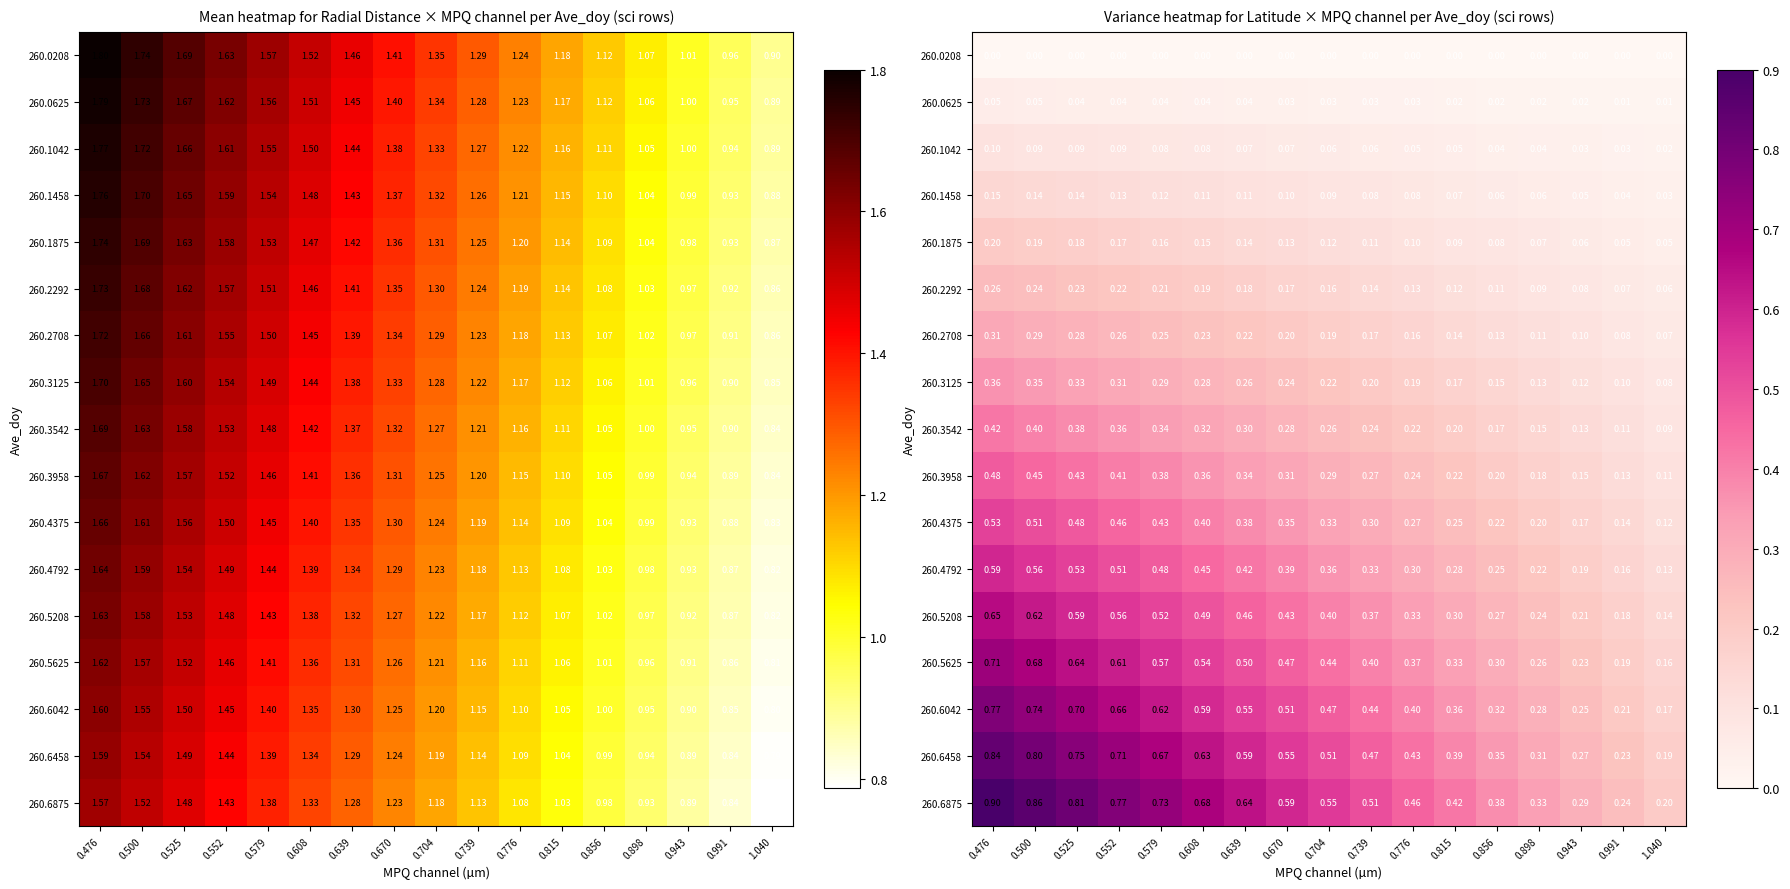

Is it true that 260.2708 equals 0.1 at 0.739?

False